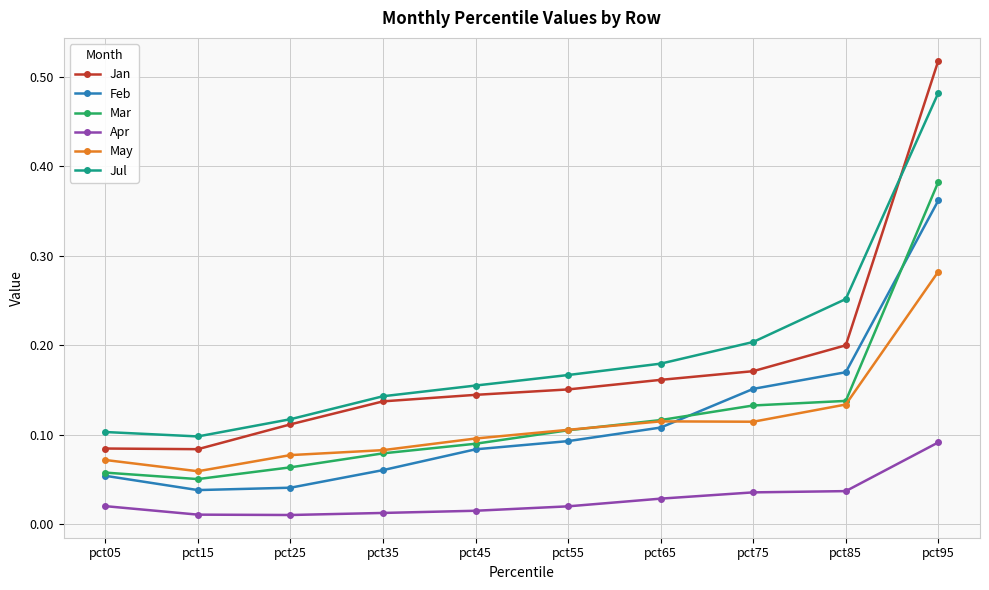

True or false: Jan and Mar cross at least once.

False